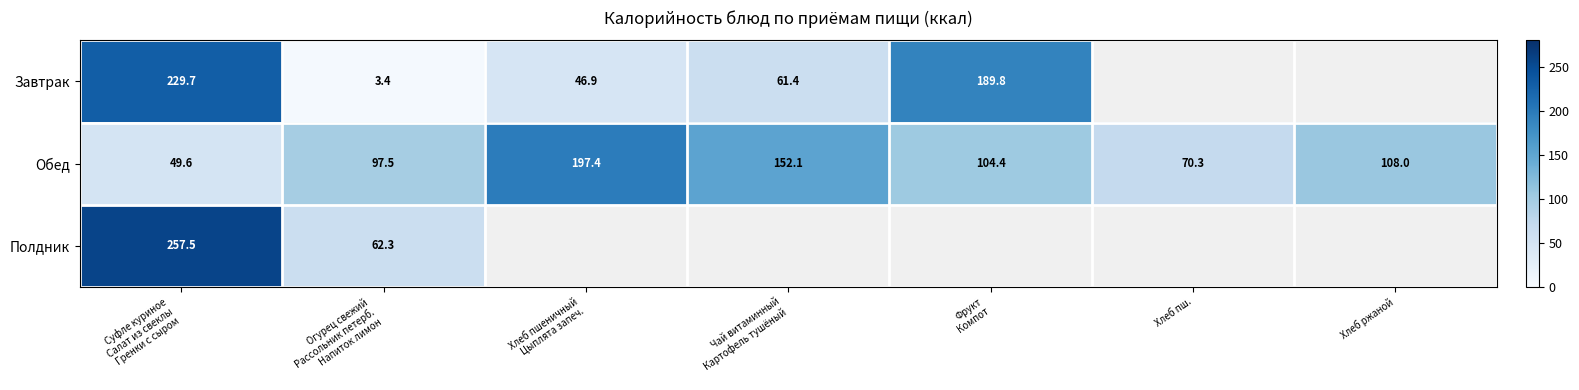

What is the difference between the maximum and minimum values in the Обед series?

147.8